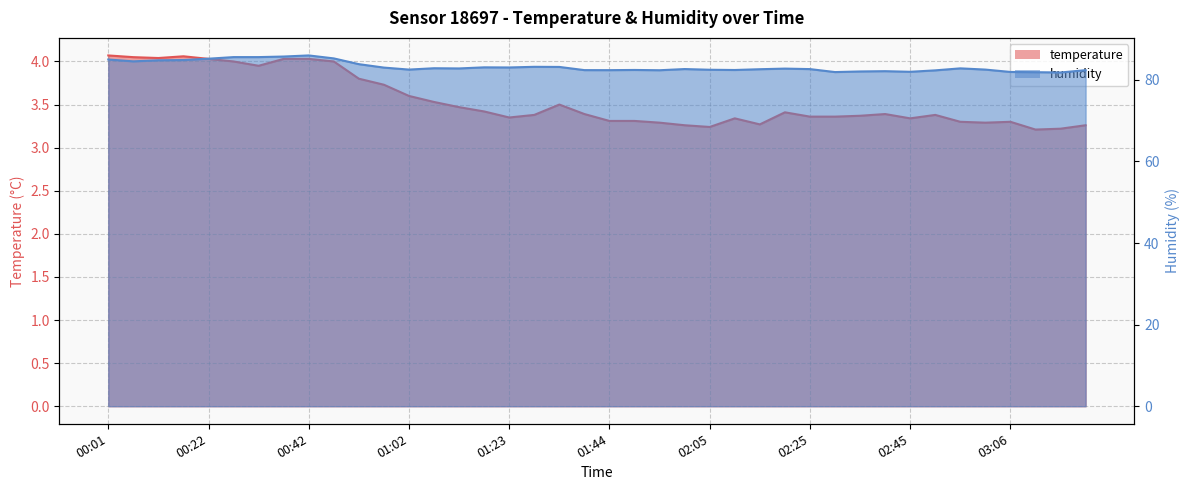

Which series has the largest range (max minus min)?

humidity